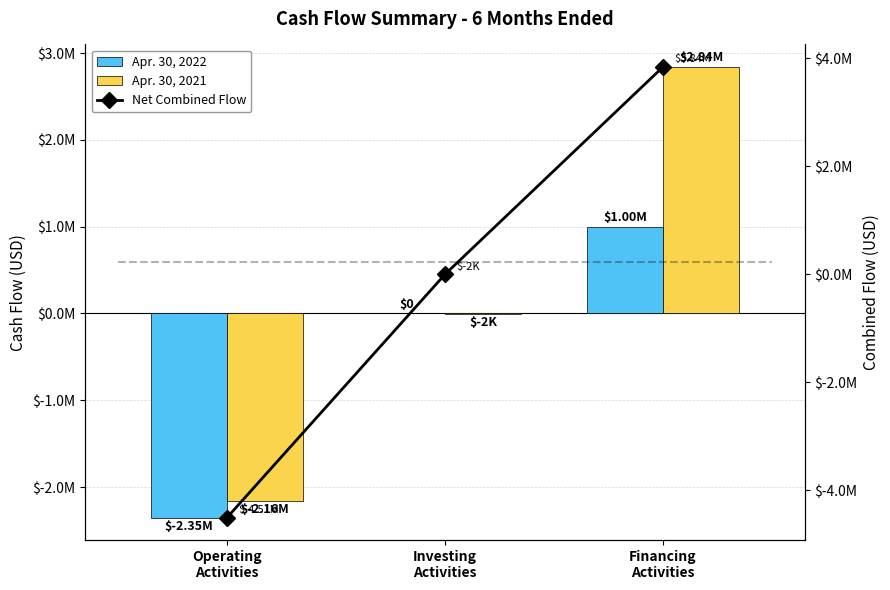

List the series in order of their overall mean, lowest first.

Apr. 30, 2022, Net Combined Flow, Apr. 30, 2021